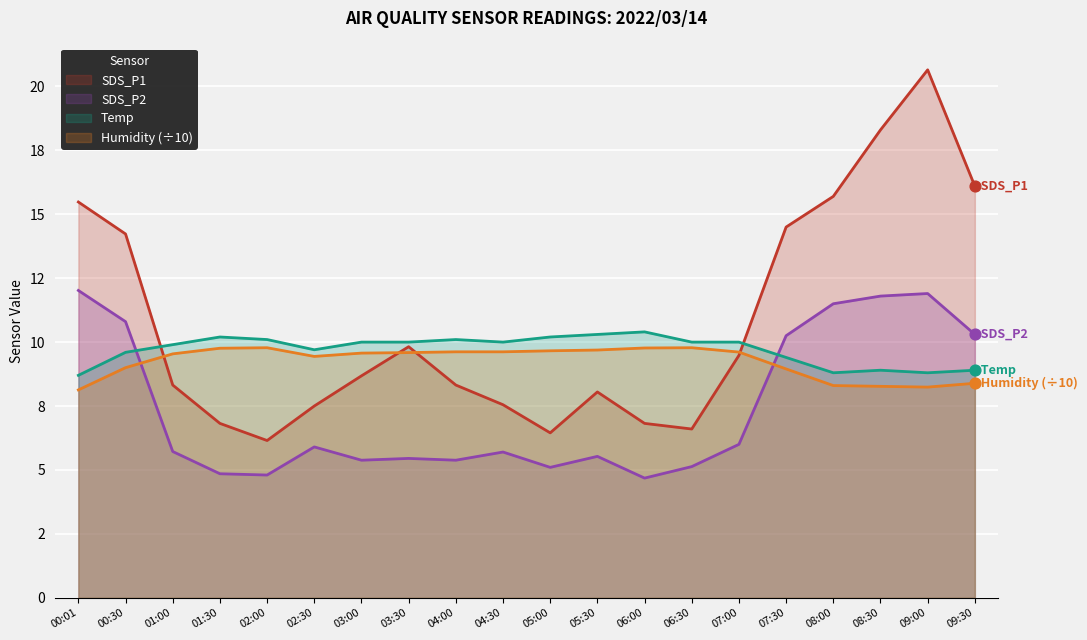

Which series has the largest total across all categories?

SDS_P1